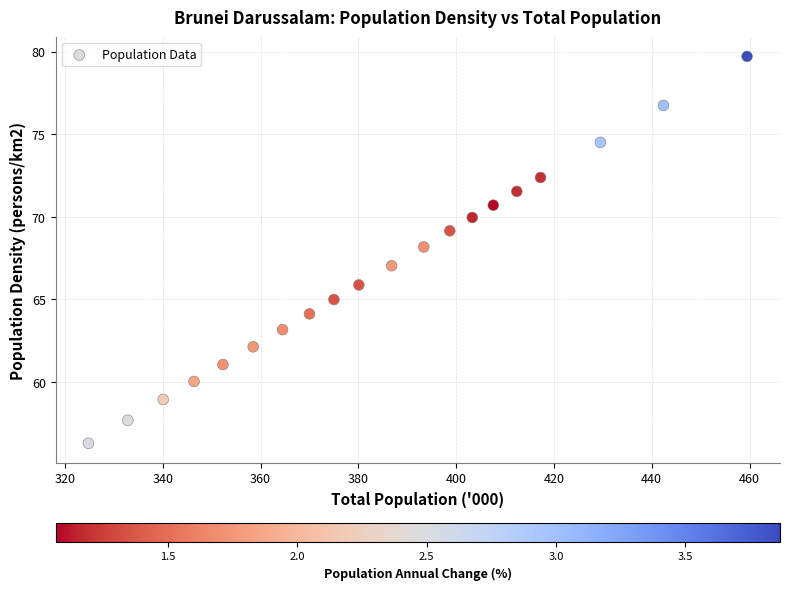

What is the range of X values (max minus min)?

134.7